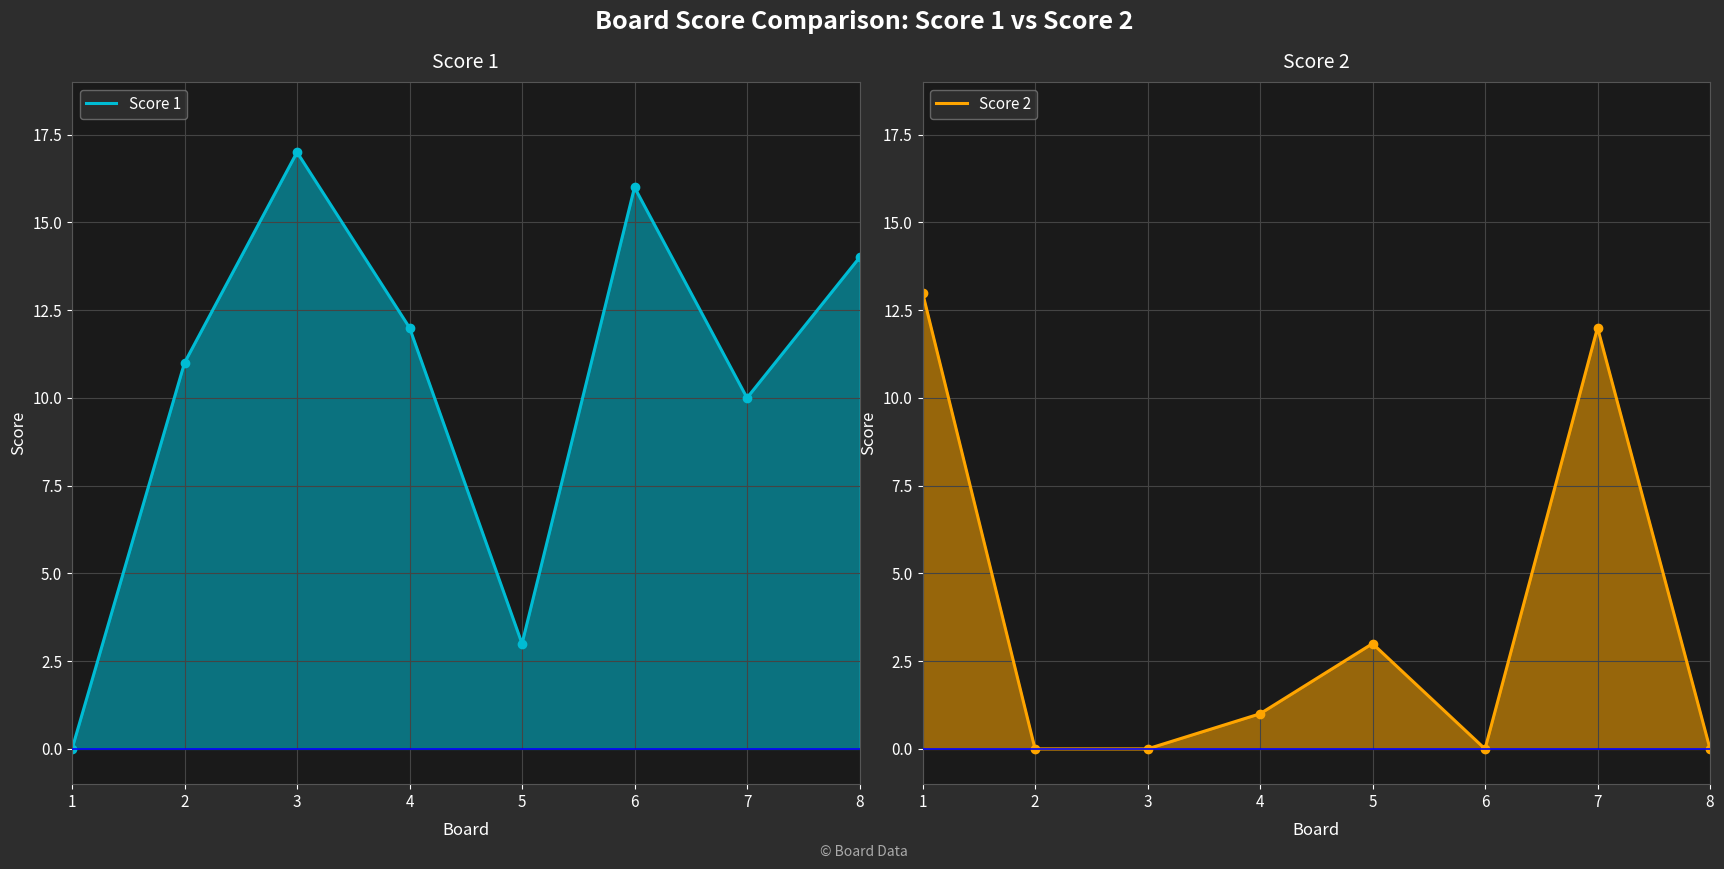

Which has a higher value, 8 or 3?

3